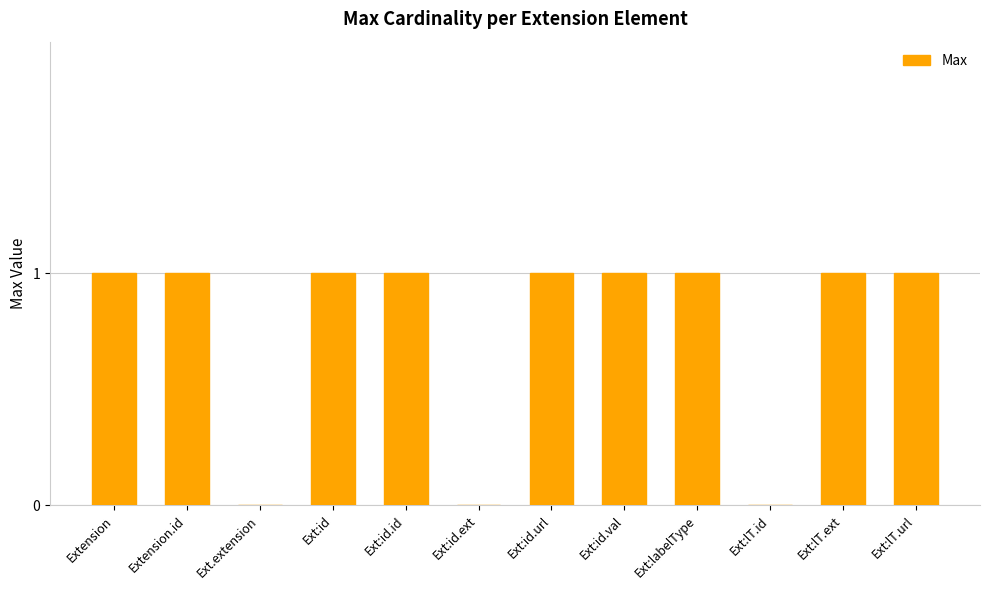

Is it true that the value at Extension is 1?

True